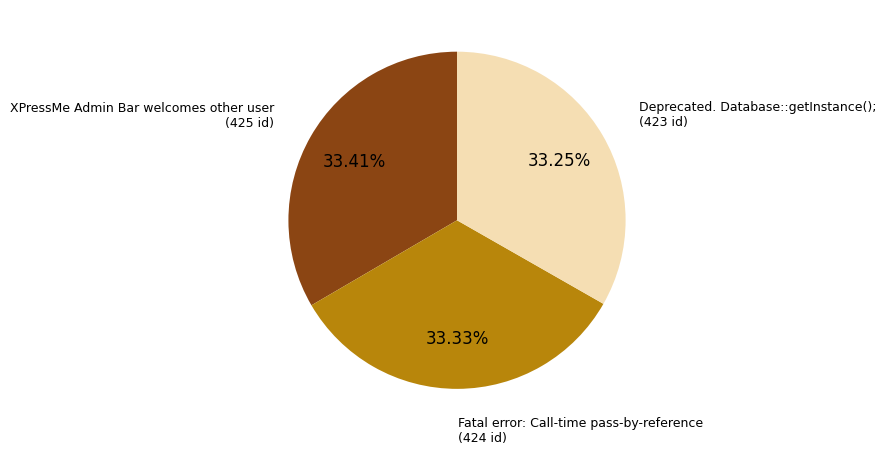

To the nearest percent, what is the combined percentage of XPressMe Admin Bar welcomes other user and Deprecated. Database::getInstance();?

67%